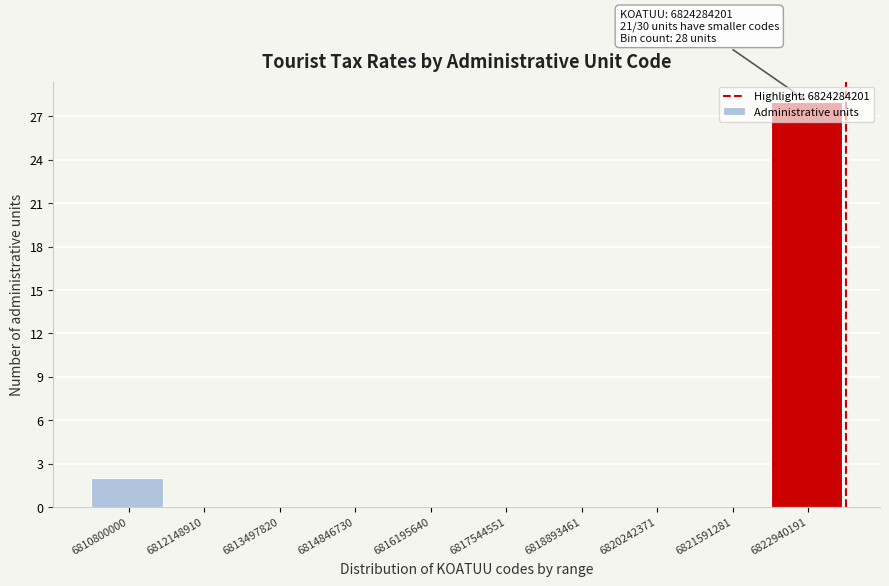

What is the change in value from 6816195640 to 6822940191?

+28